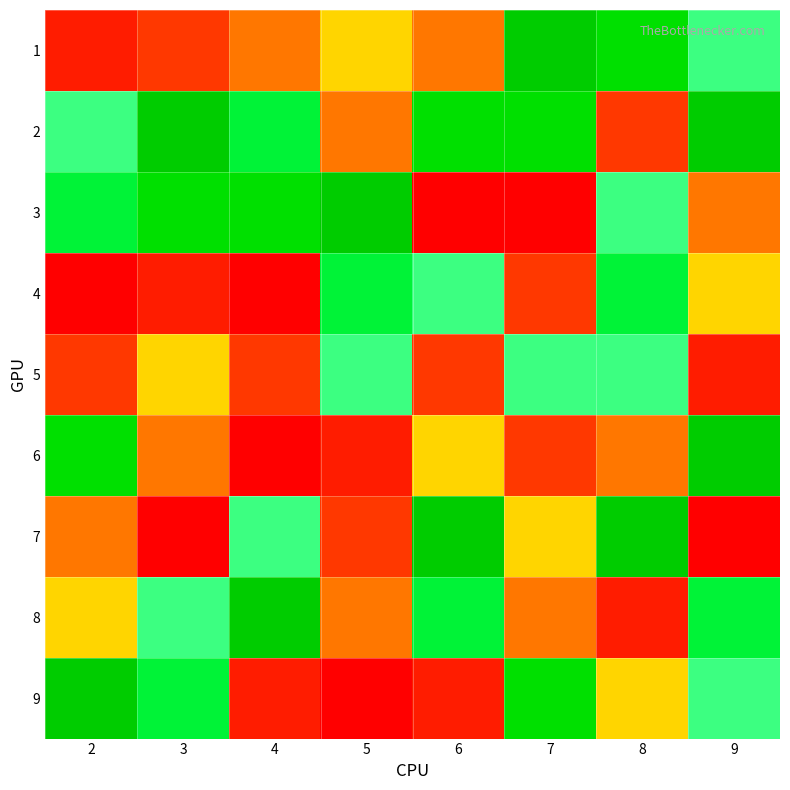

Which series has the largest range (max minus min)?

3